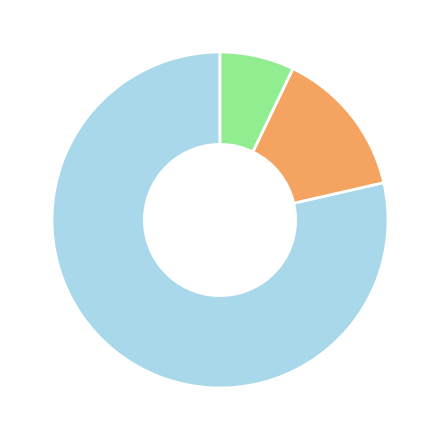

How many segments does this pie chart have?

3